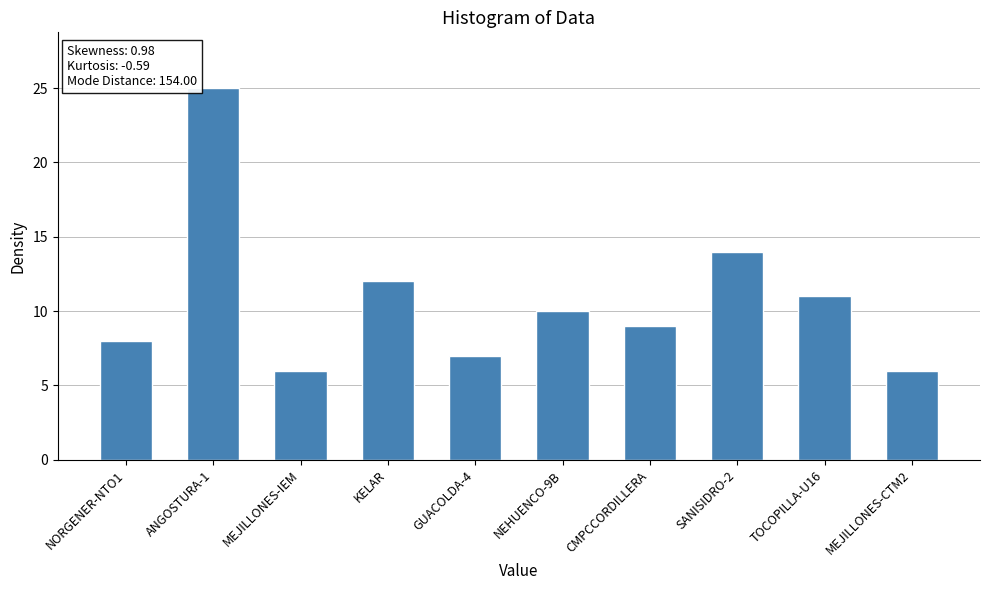

What is the label of the 2nd bar from the left?

ANGOSTURA-1